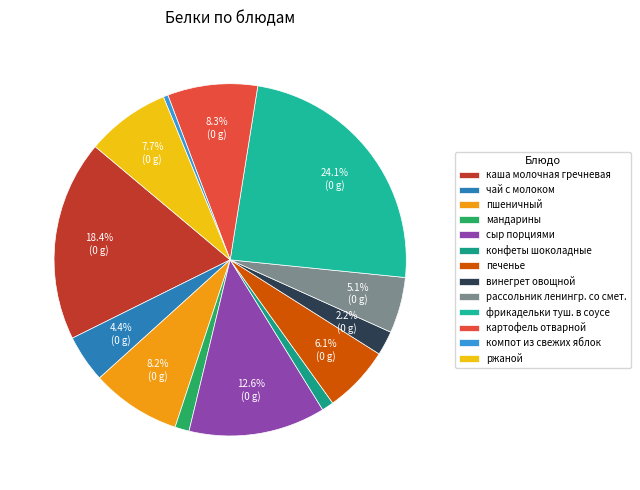

The сыр порциями slice represents 13% of the pie. True or false?

True